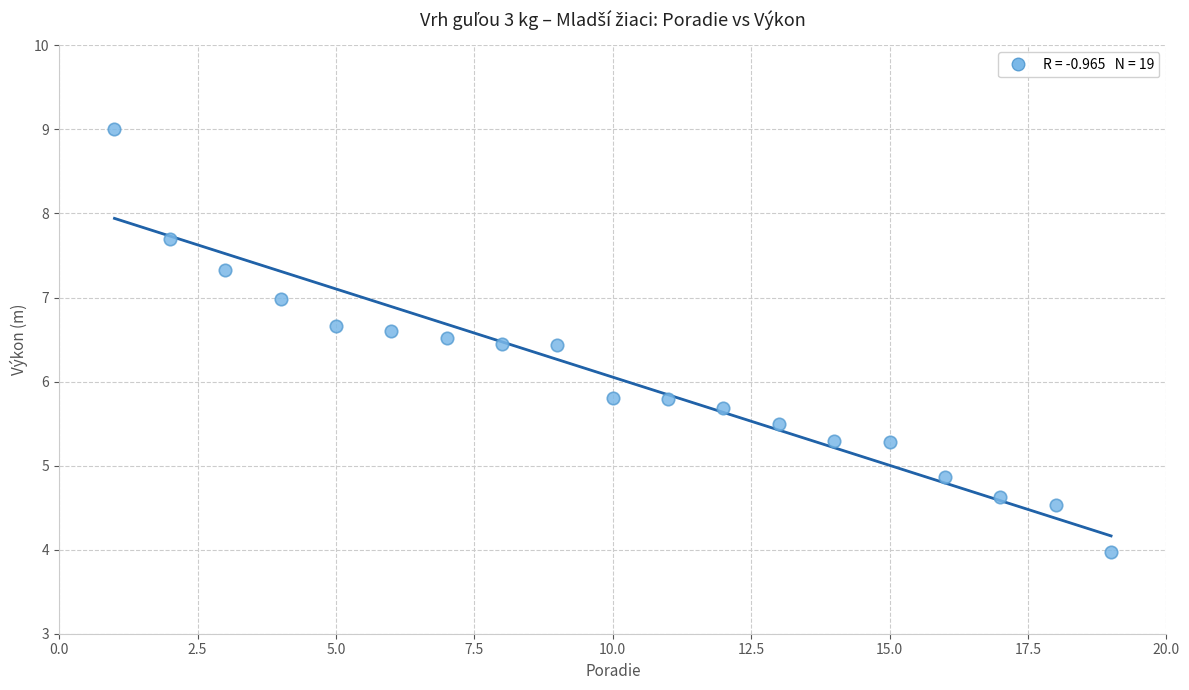

What is the range of X values (max minus min)?

18.0